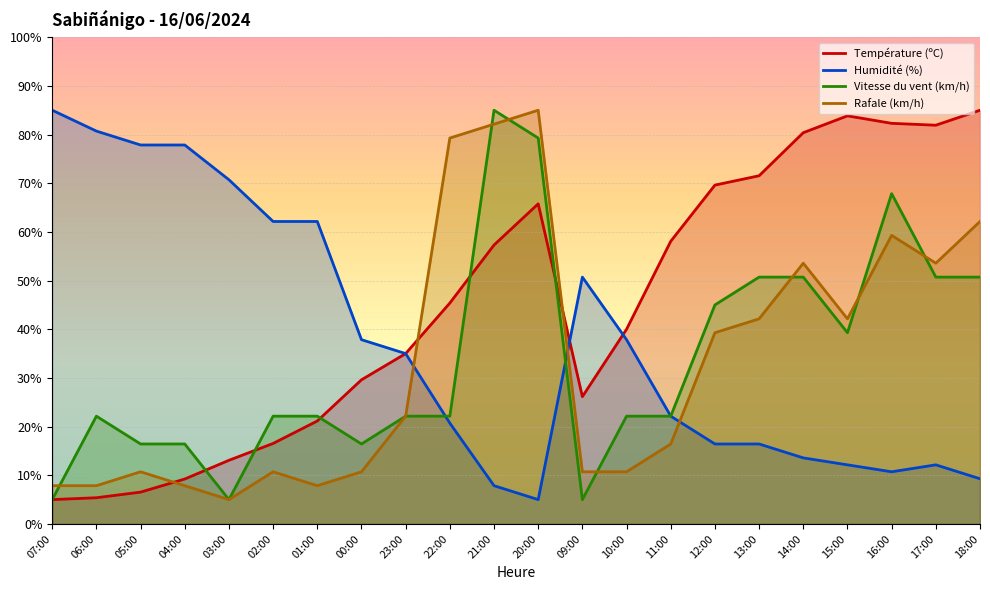

True or false: Rafale (km/h) has a value of 5.0 at 03:00.

True